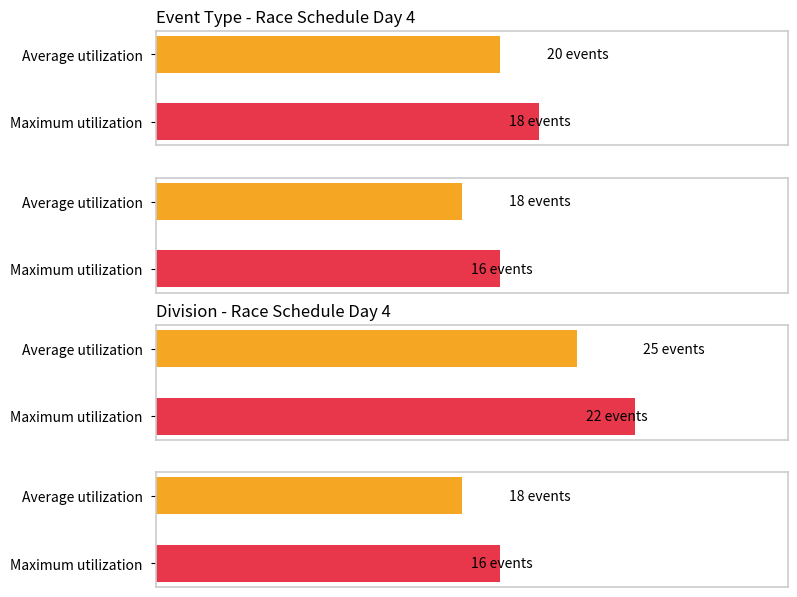

Does the chart contain any negative values?

No